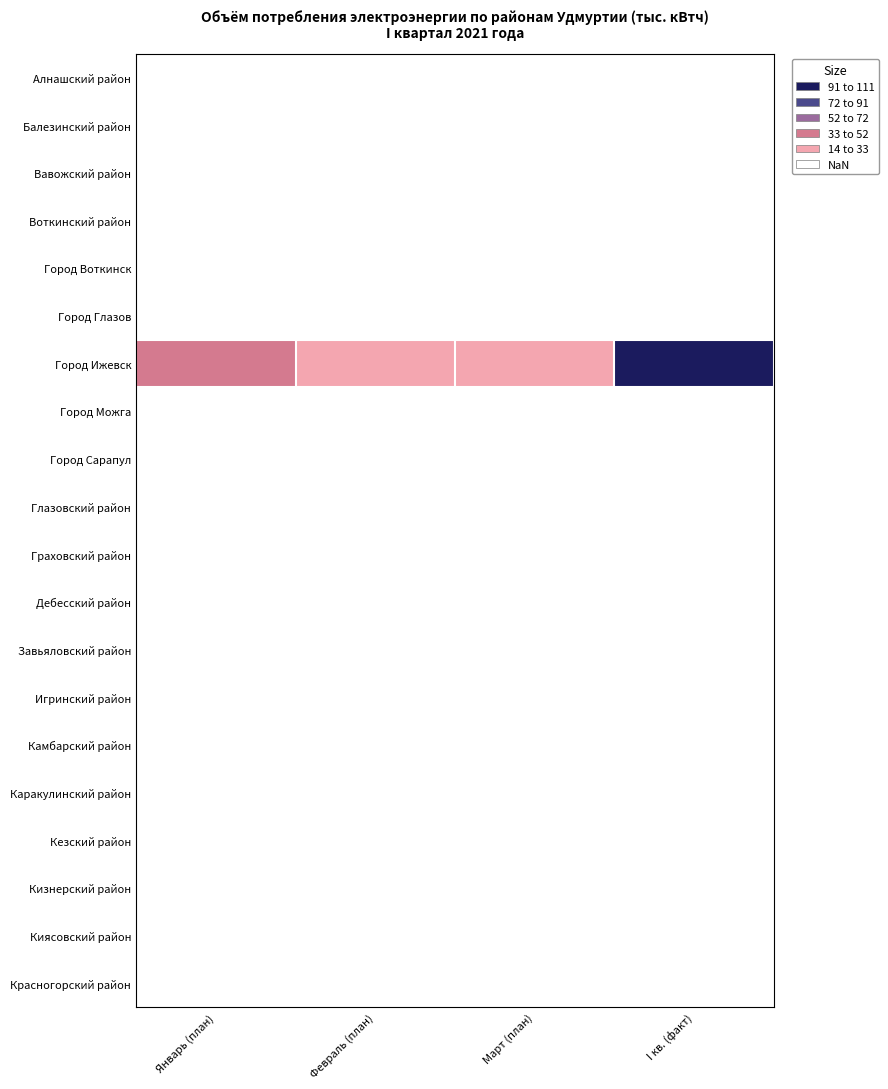

Reading left to right, what are all the values shown in this chart?

Алнашский район: Январь (план)=0.4	Февраль (план)=0.3	Март (план)=0.3	I кв. (факт)=1.1
Балезинский район: Январь (план)=0.6	Февраль (план)=0.6	Март (план)=0.6	I кв. (факт)=1.9
Вавожский район: Январь (план)=0.3	Февраль (план)=0.3	Март (план)=0.2	I кв. (факт)=1.0
Воткинский район: Январь (план)=2.5	Февраль (план)=2.5	Март (план)=2.2	I кв. (факт)=7.3
Город Воткинск: Январь (план)=1.1	Февраль (план)=1.1	Март (план)=1.0	I кв. (факт)=3.3
Город Глазов: Январь (план)=3.2	Февраль (план)=3.1	Март (план)=2.9	I кв. (факт)=9.3
Город Ижевск: Январь (план)=34.5	Февраль (план)=32.6	Март (план)=32.8	I кв. (факт)=100.0
Город Можга: Январь (план)=1.1	Февраль (план)=0.8	Март (план)=0.9	I кв. (факт)=3.0
Город Сарапул: Январь (план)=1.6	Февраль (план)=1.5	Март (план)=1.5	I кв. (факт)=4.8
Глазовский район: Январь (план)=0.4	Февраль (план)=0.3	Март (план)=0.3	I кв. (факт)=1.2
Граховский район: Январь (план)=0.0	Февраль (план)=0.0	Март (план)=0.0	I кв. (факт)=0.3
Дебесский район: Январь (план)=1.1	Февраль (план)=1.1	Март (план)=1.1	I кв. (факт)=3.5
Завьяловский район: Январь (план)=1.9	Февраль (план)=1.8	Март (план)=1.7	I кв. (факт)=5.6
Игринский район: Январь (план)=0.5	Февраль (план)=0.5	Март (план)=0.5	I кв. (факт)=1.6
Камбарский район: Январь (план)=0.3	Февраль (план)=0.2	Март (план)=0.2	I кв. (факт)=0.9
Каракулинский район: Январь (план)=0.0	Февраль (план)=0.0	Март (план)=0.0	I кв. (факт)=0.2
Кезский район: Январь (план)=0.2	Февраль (план)=0.2	Март (план)=0.1	I кв. (факт)=0.6
Кизнерский район: Январь (план)=0.4	Февраль (план)=0.4	Март (план)=0.4	I кв. (факт)=1.3
Киясовский район: Январь (план)=0.0	Февраль (план)=0.0	Март (план)=0.0	I кв. (факт)=0.2
Красногорский район: Январь (план)=0.0	Февраль (план)=0.0	Март (план)=0.0	I кв. (факт)=0.2